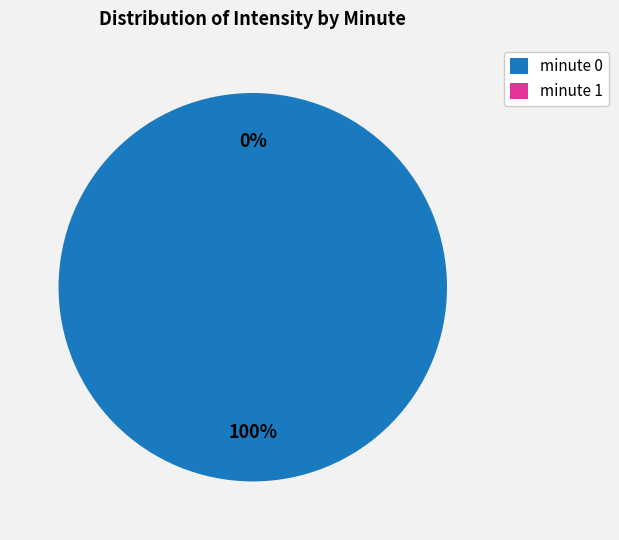

Count the number of slices in the pie.

30